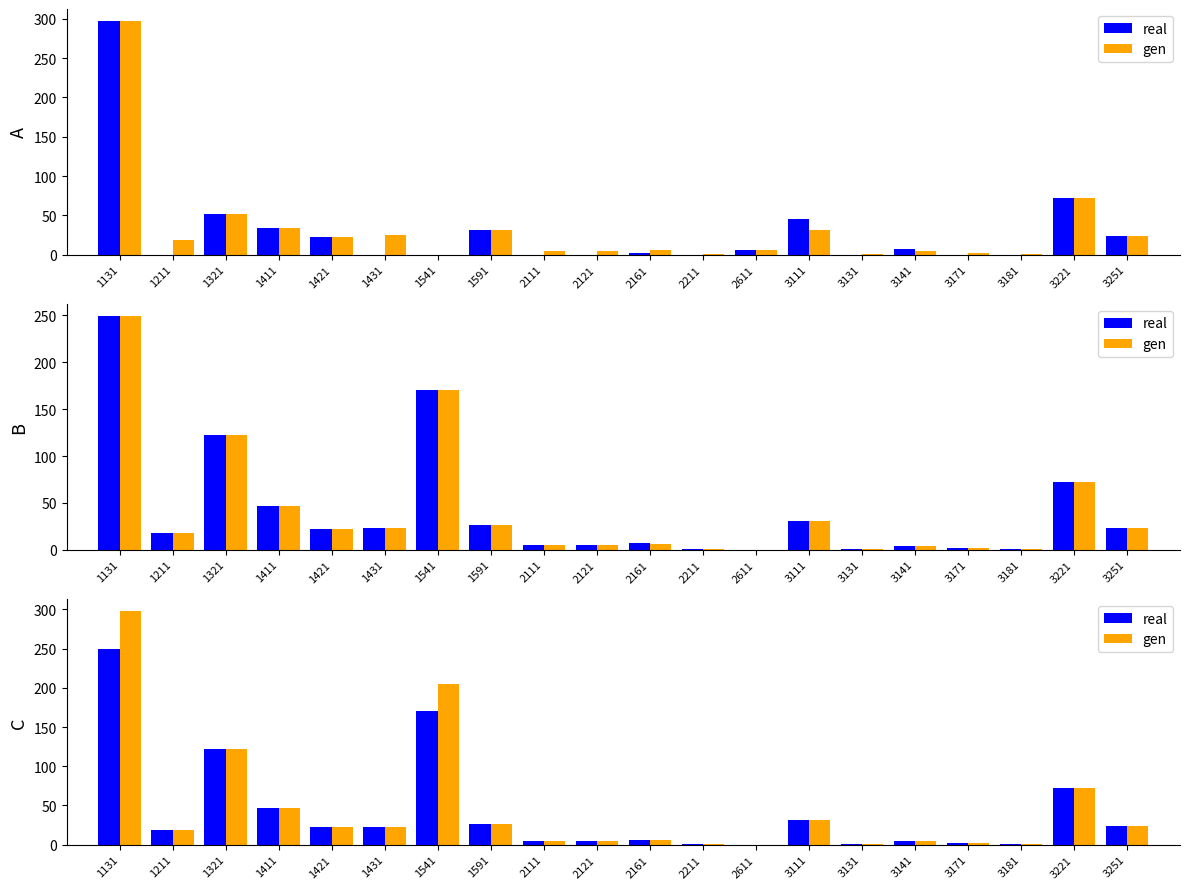

Which series has the largest total across all categories?

gen